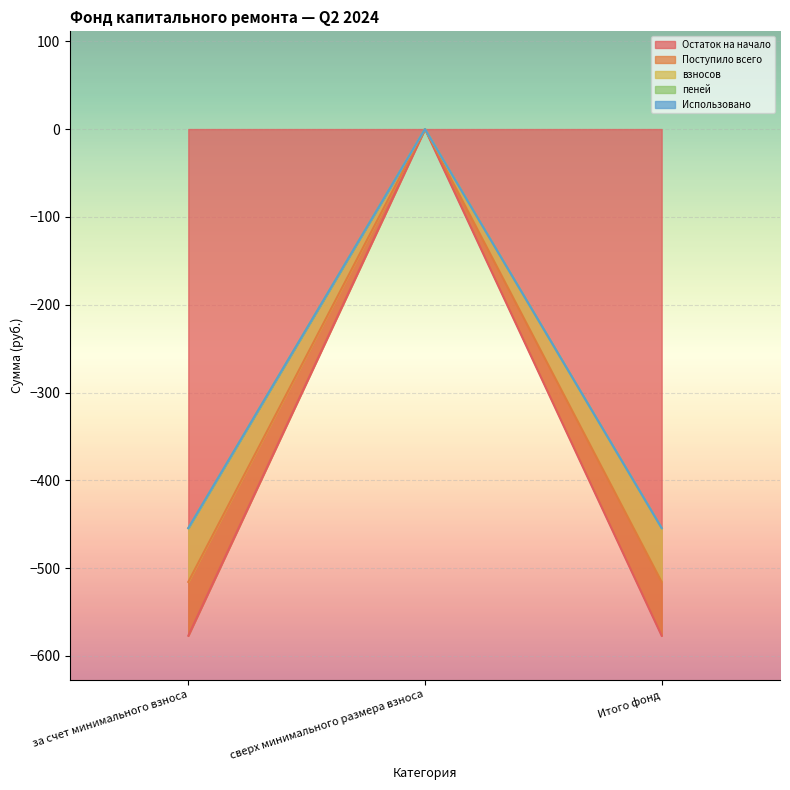

How many data points in пеней are above -454?

1